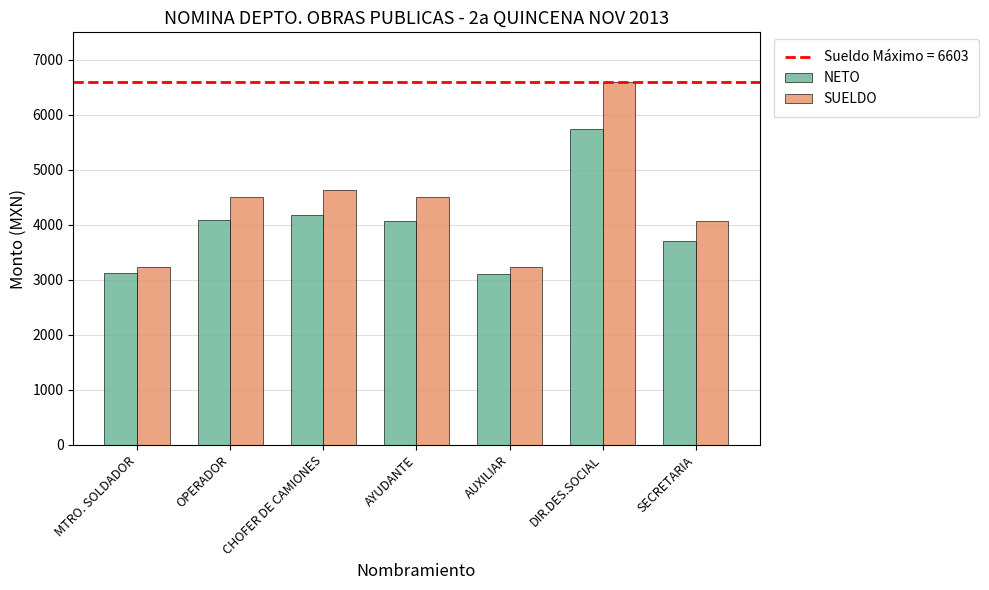

Is it true that NETO equals 1621 at AYUDANTE?

False